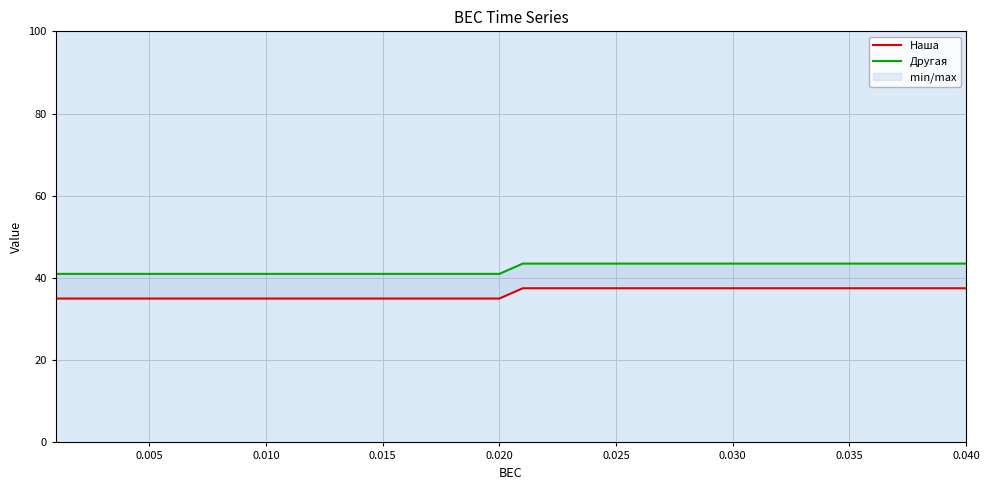

True or false: Другая and Наша cross at least once.

False